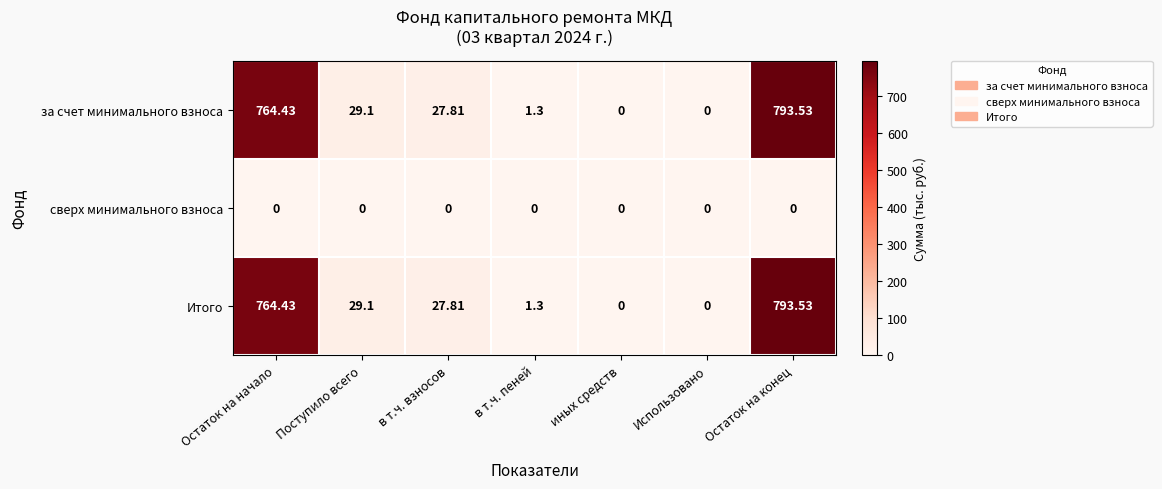

At which category is the sum across all series the highest?

Остаток на конец